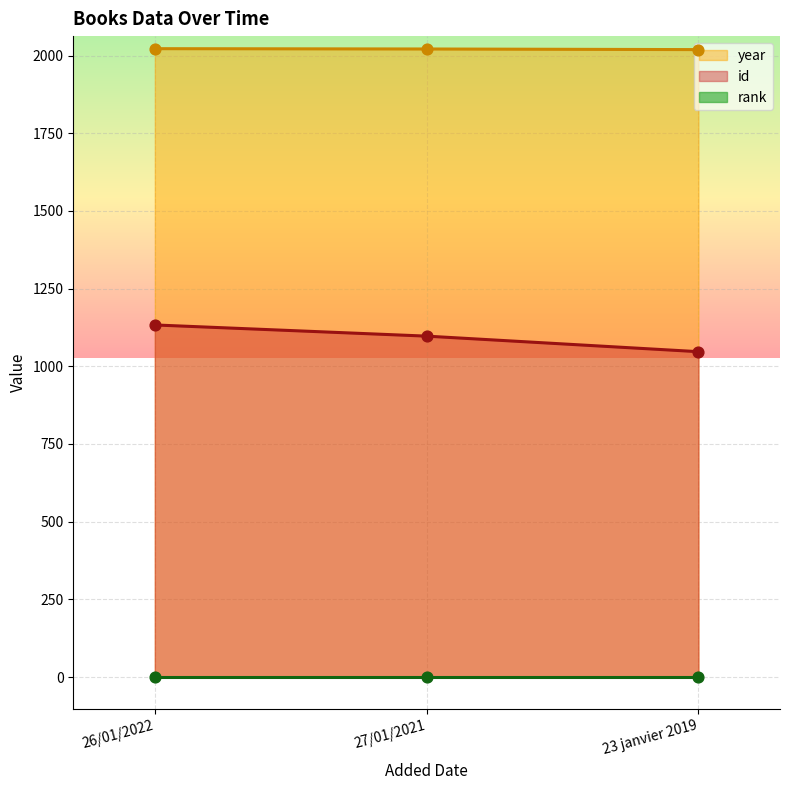

Is it true that year equals 1256 at 23 janvier 2019?

False